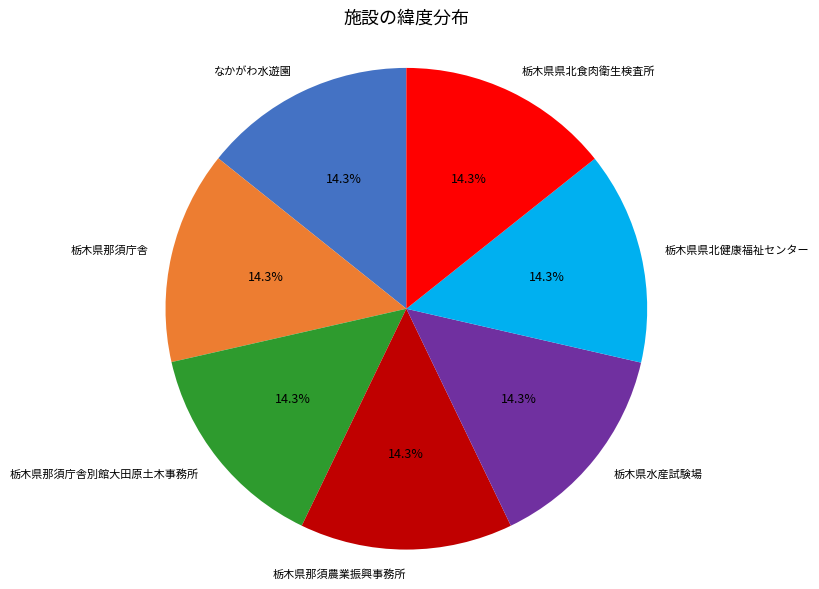

Count the number of slices in the pie.

7